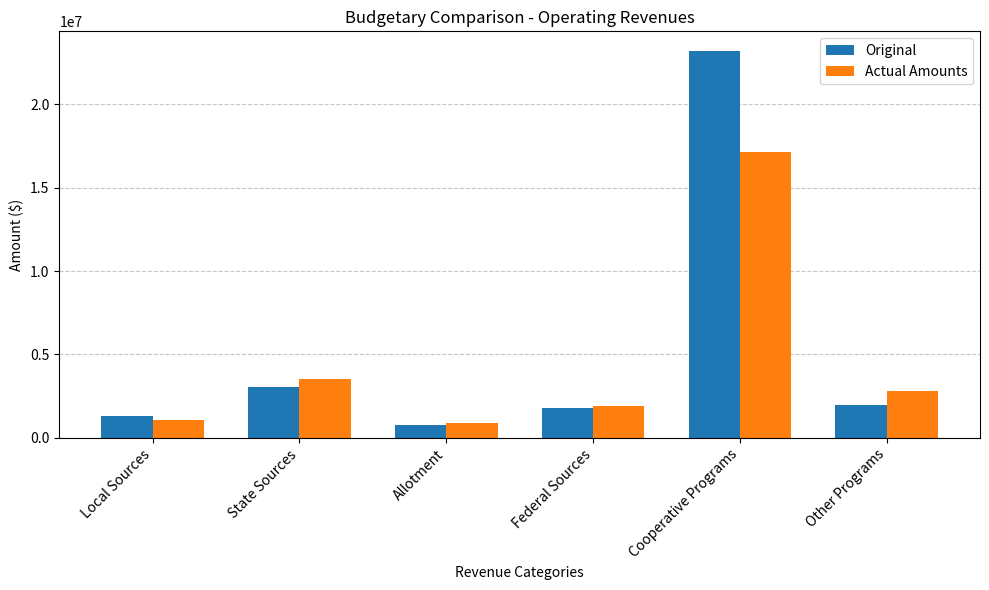

What is the difference between the maximum and minimum values in the Actual Amounts series?

16207042.9